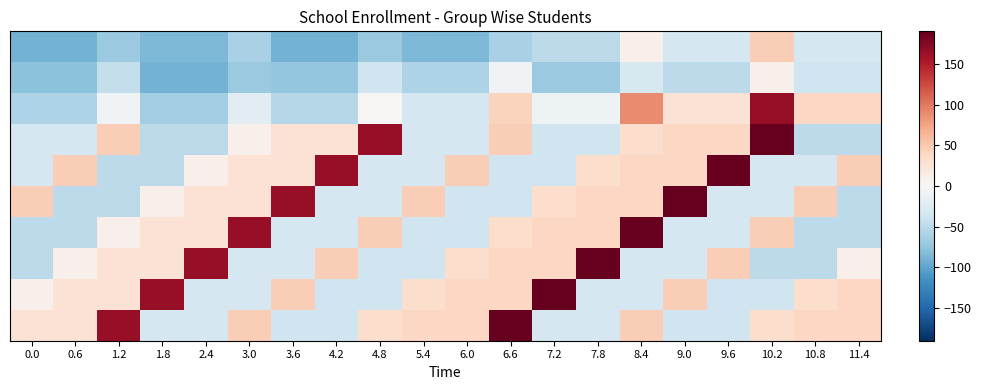

Count the number of data series in this chart.

10